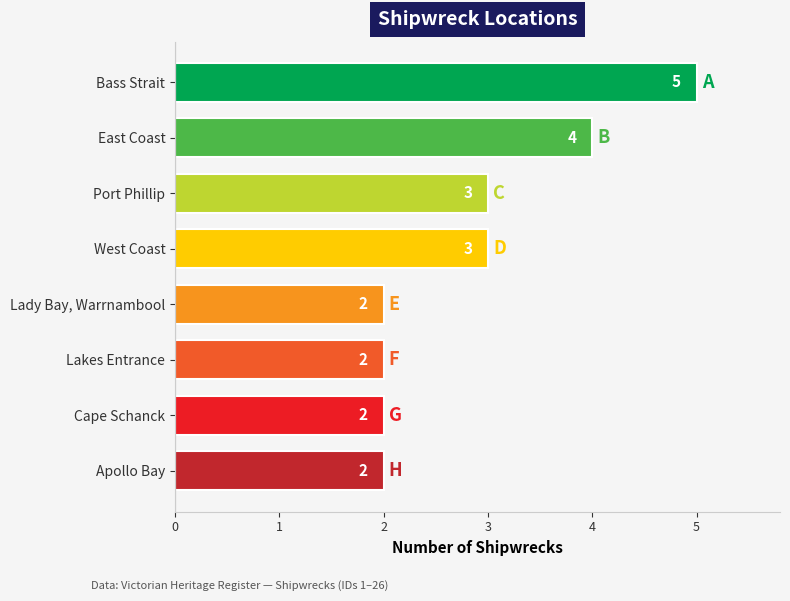

What is the average value?

3